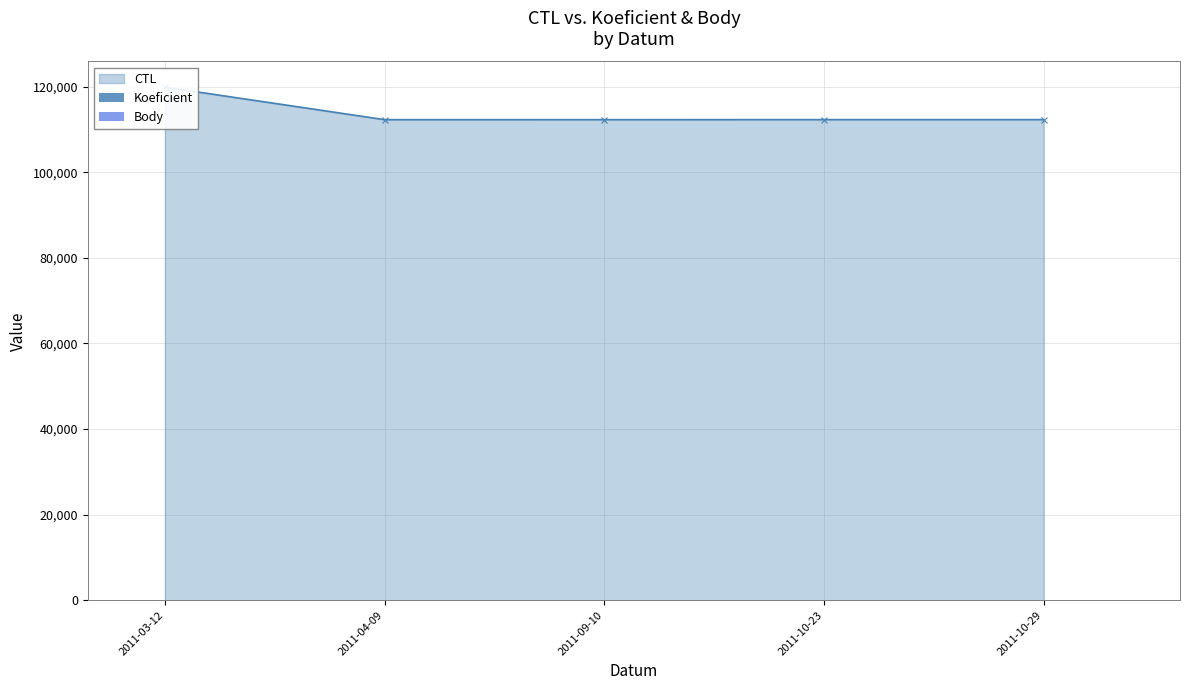

Reading right to left, extract all data points from this chart.

Koeficient: 2	1	4	2	1
Body: 2	1	4	2	1